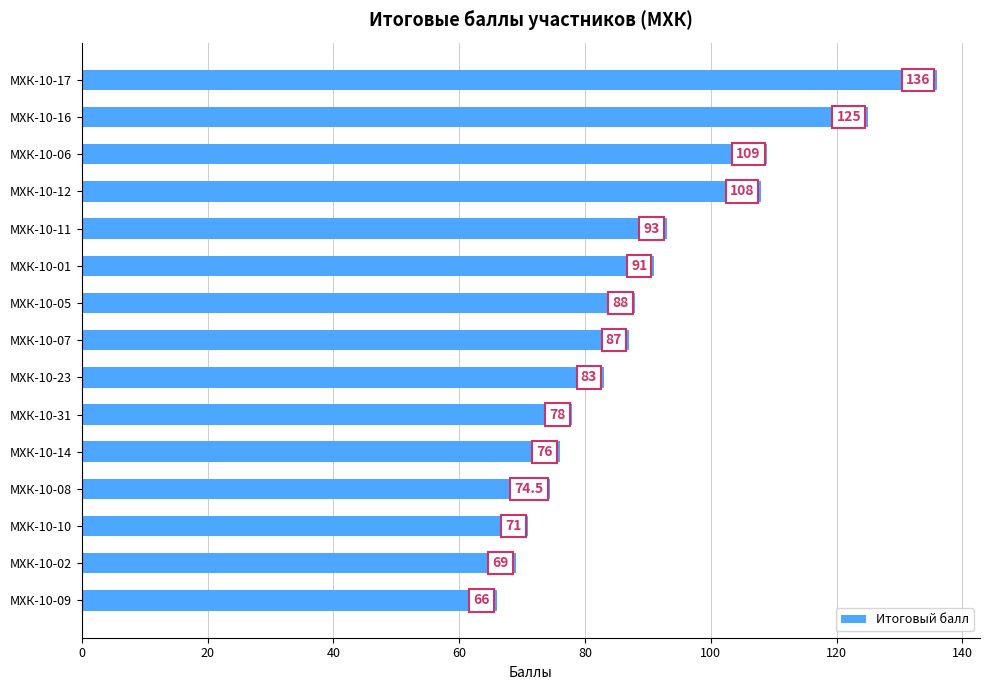

Which label corresponds to the largest value in the chart?

МХК-10-17